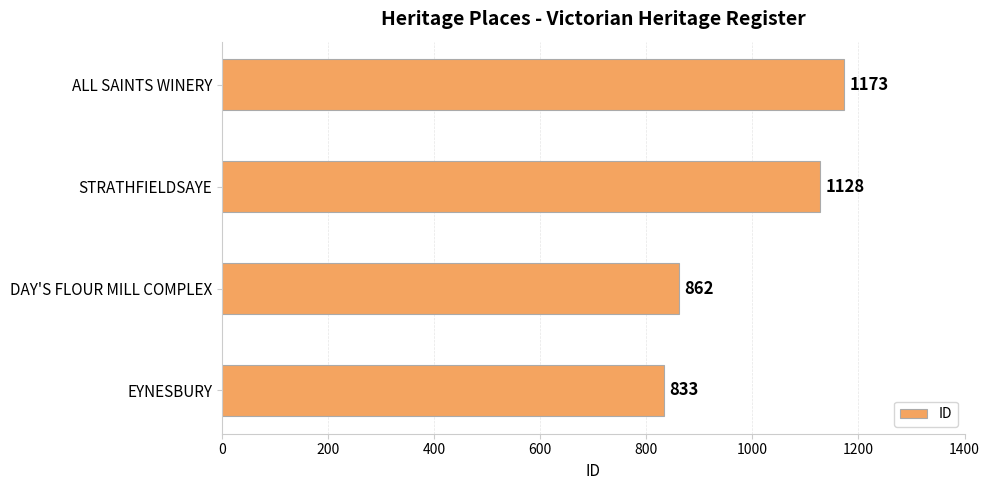

What is the minimum value shown in the chart?

833